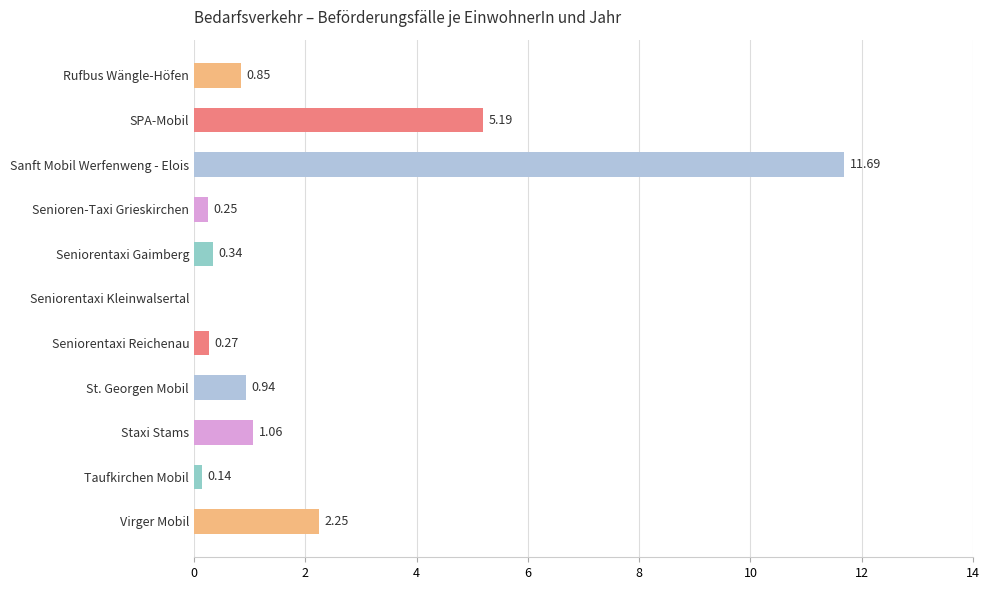

At which label is the value closest to 5?

SPA-Mobil